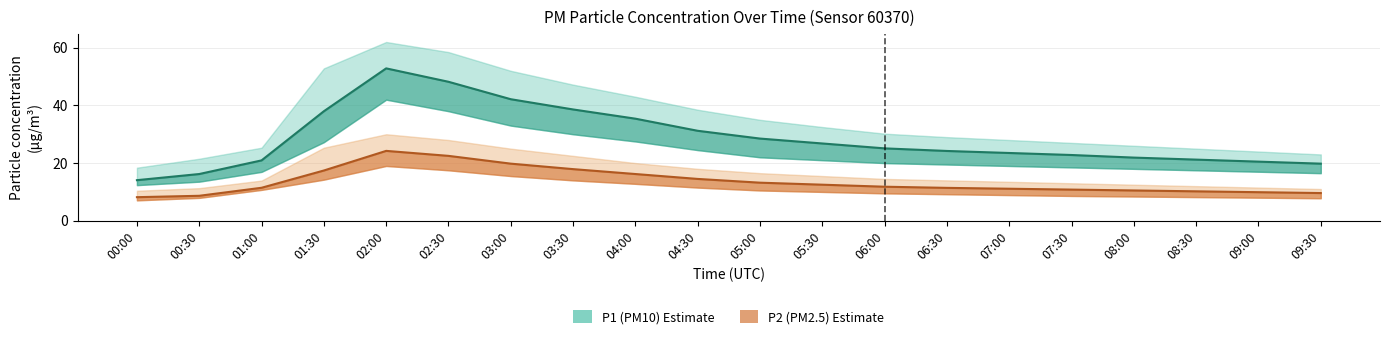

What is the value of the P1_upper point at the 12th from the left?

32.5